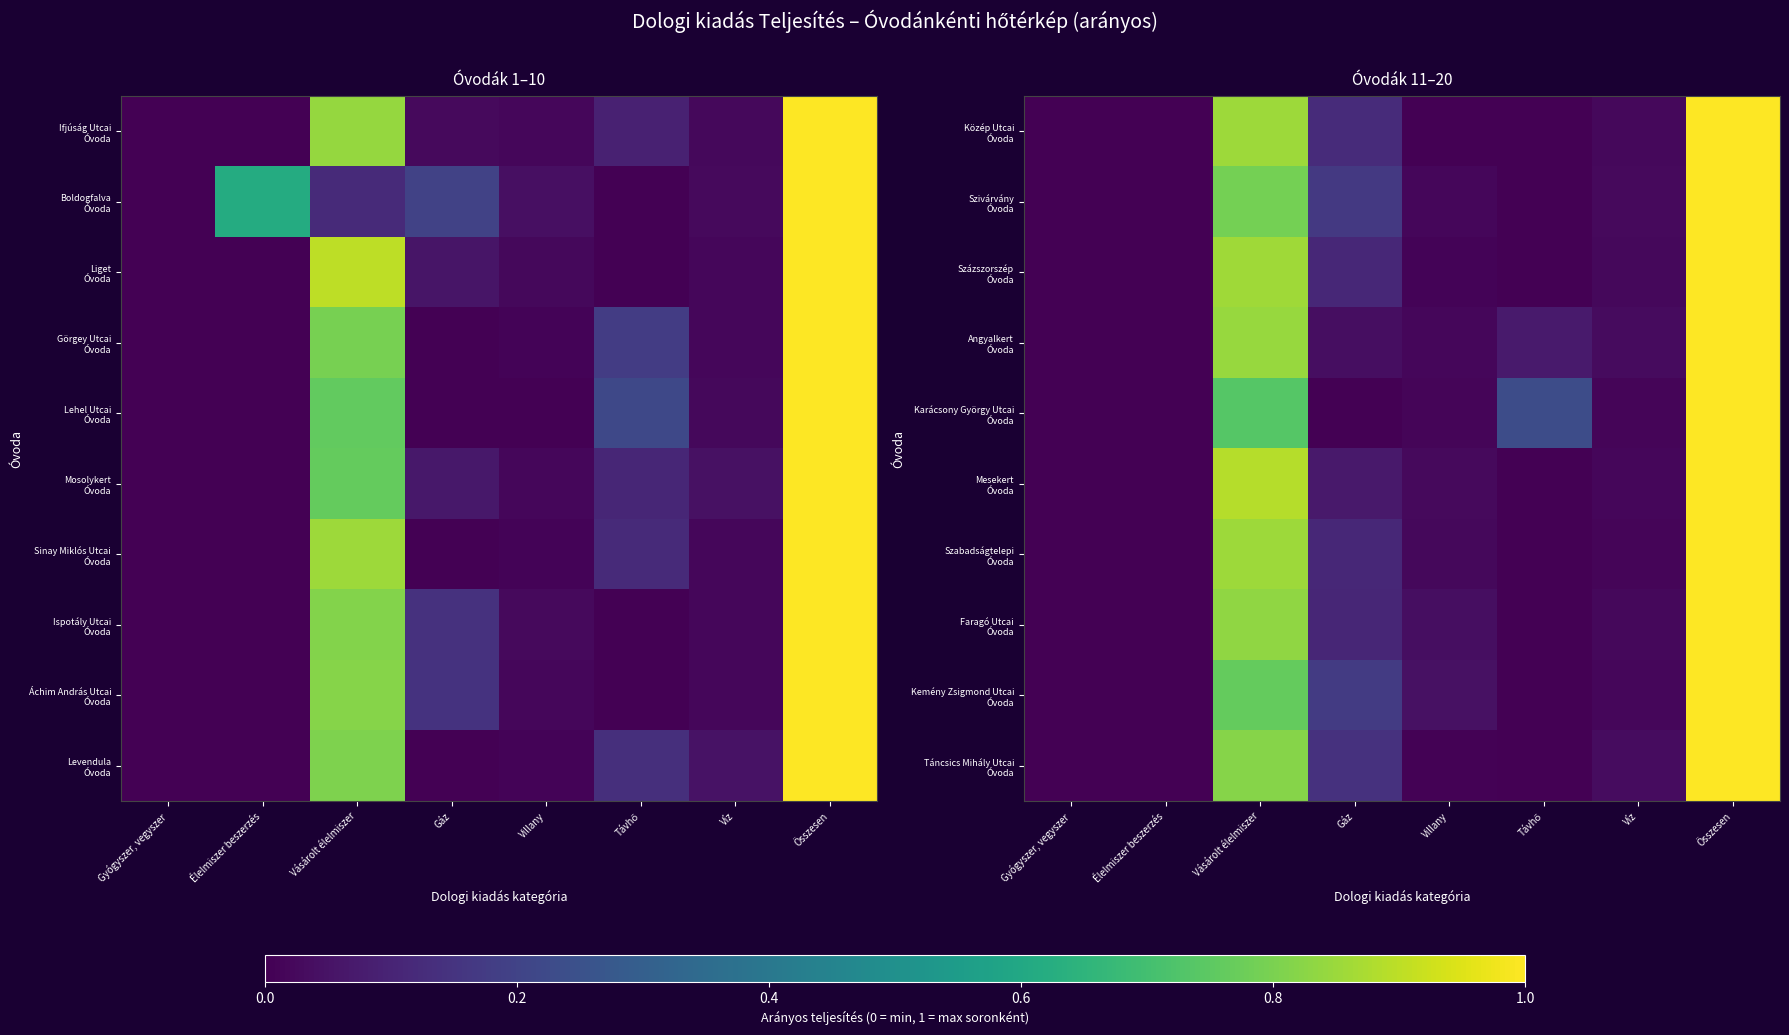

What is the average value of the Angyalkert Óvoda series?

0.2